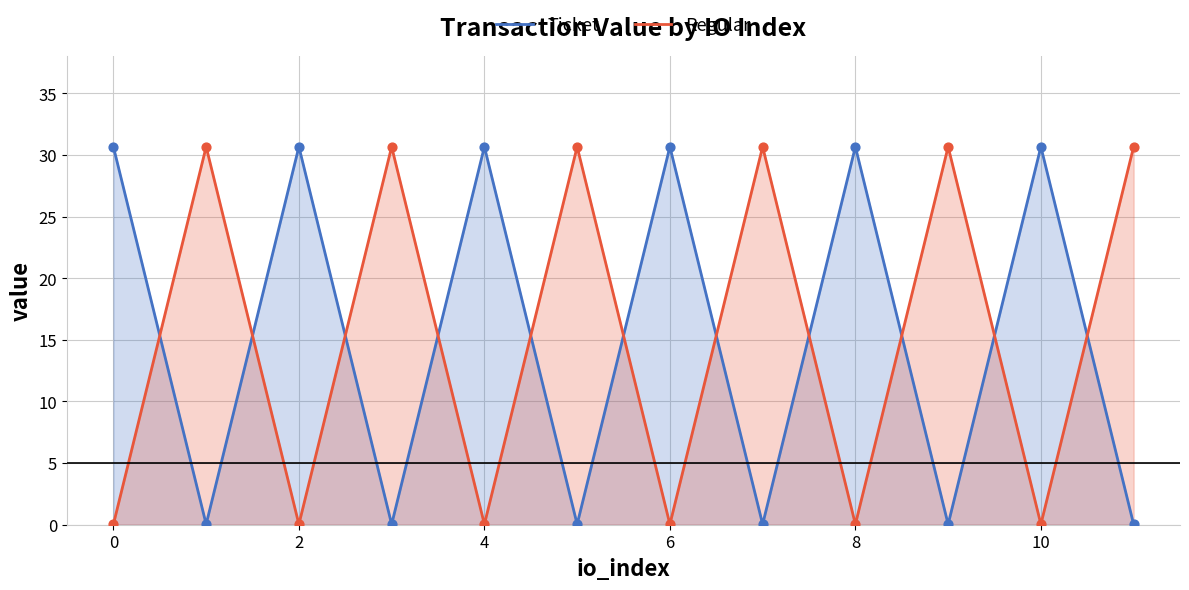

Which series has the largest total across all categories?

Ticket